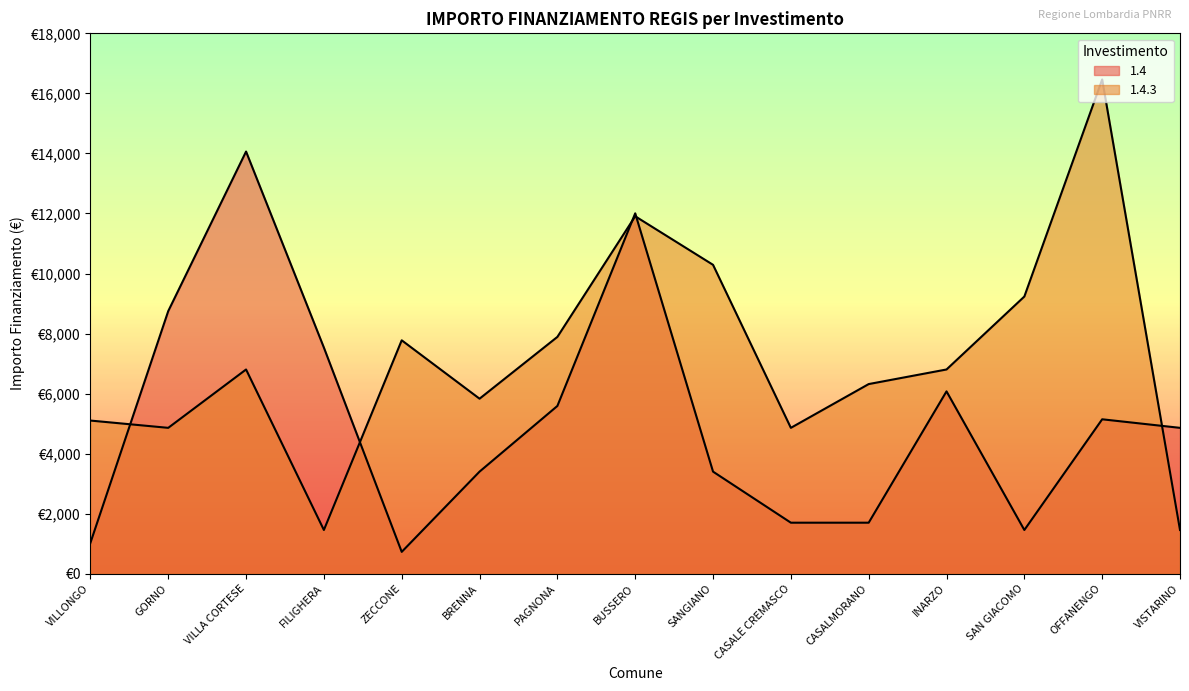

The 1.4.3 series shows 4860 at GORNO. True or false?

True